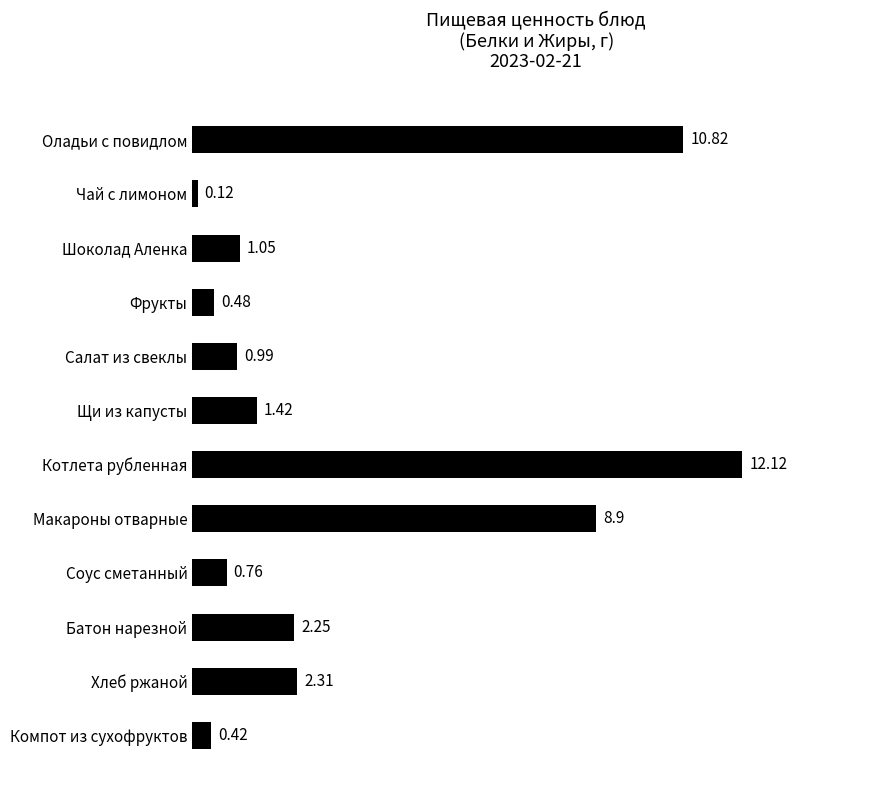

Between Котлета рубленная and Оладьи с повидлом, which is larger?

Котлета рубленная